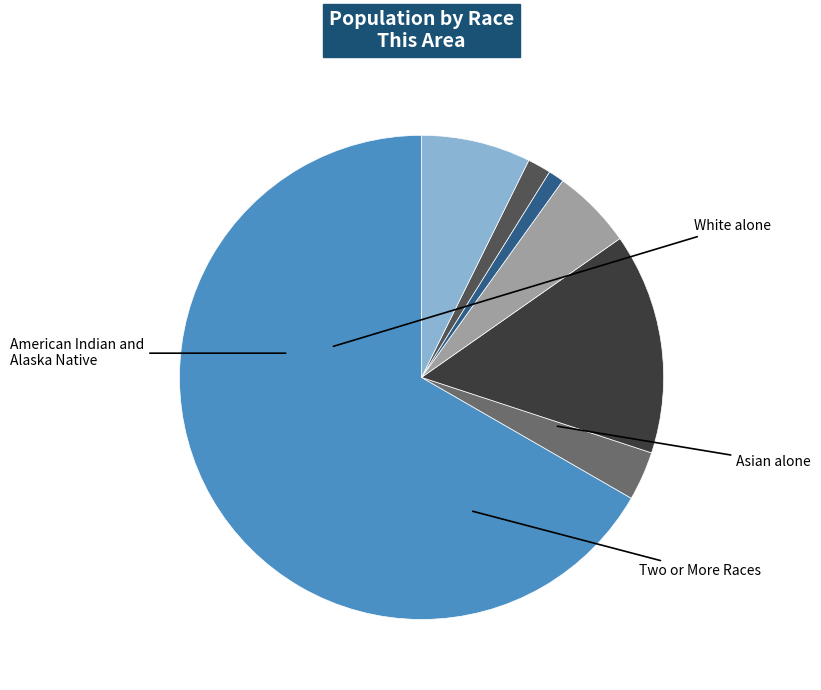

Does any single category account for the majority?

Yes